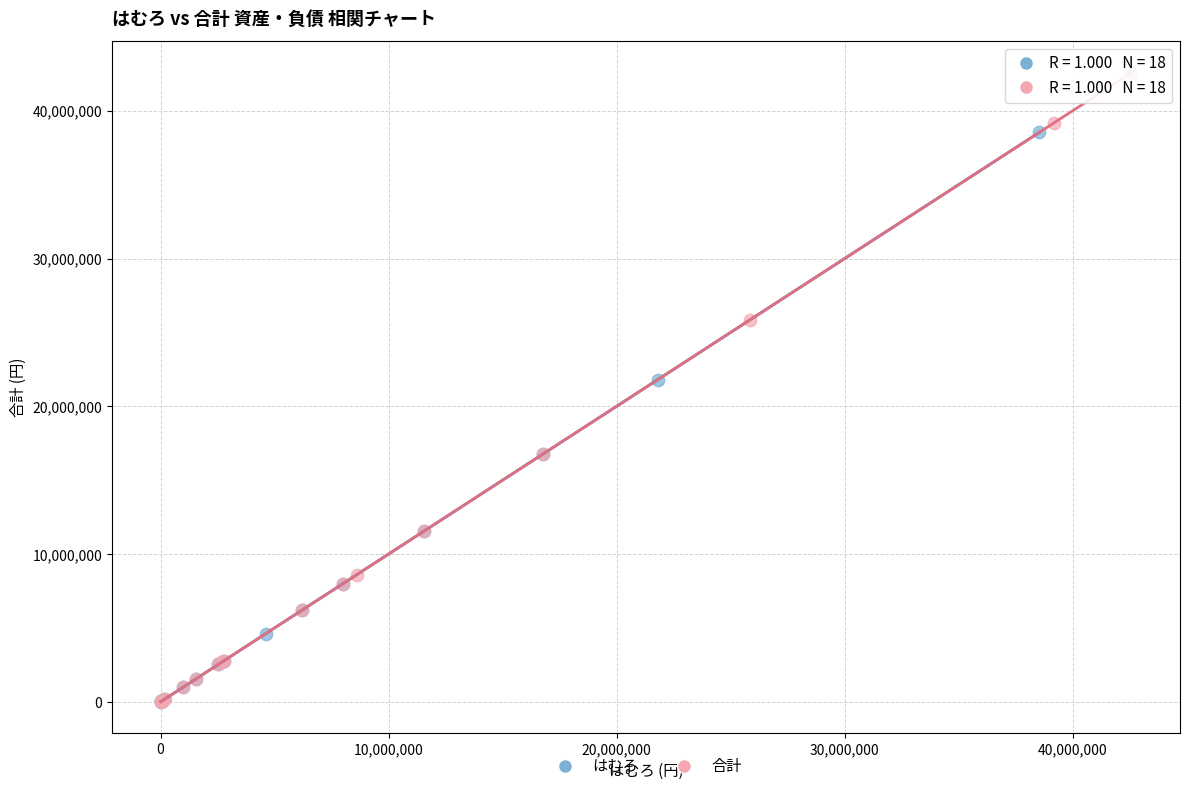

Which series has the widest spread of Y values?

合計